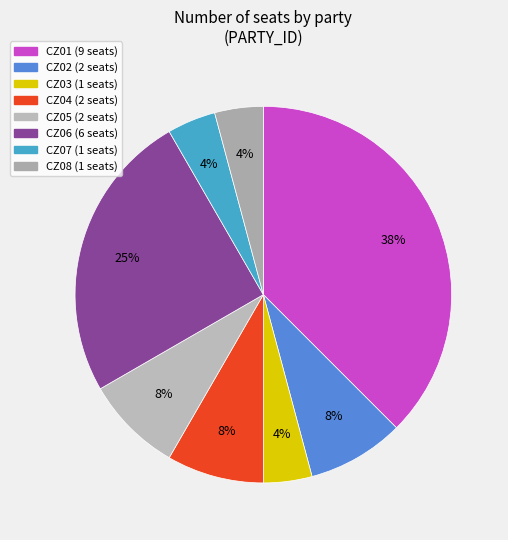

Is there a majority slice in this chart?

No